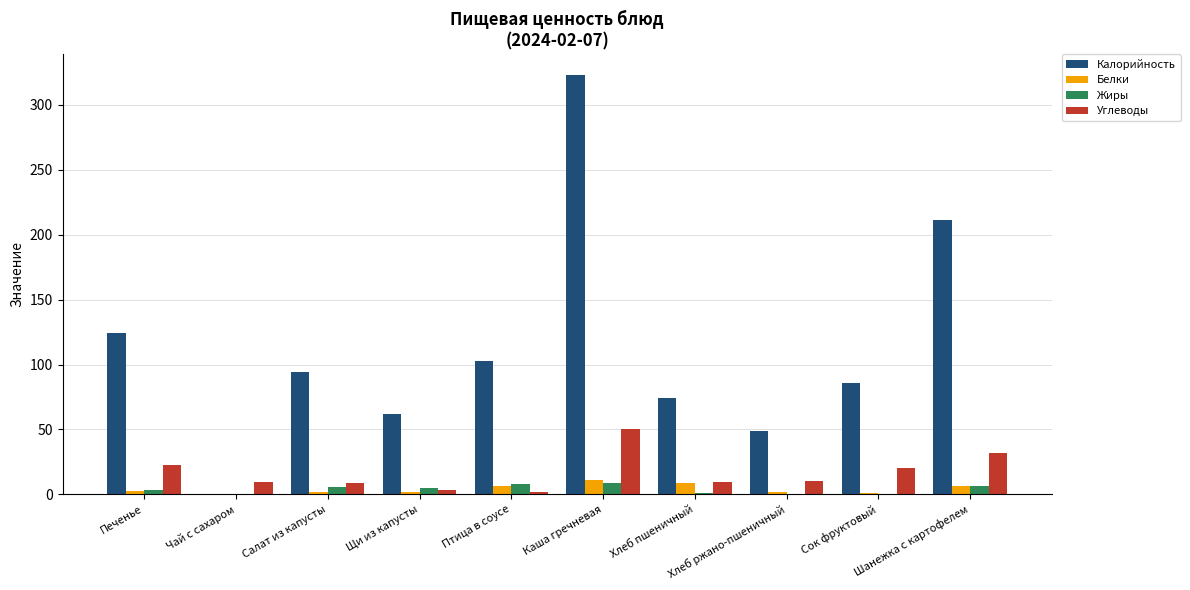

What is the maximum value shown in the chart?

322.9